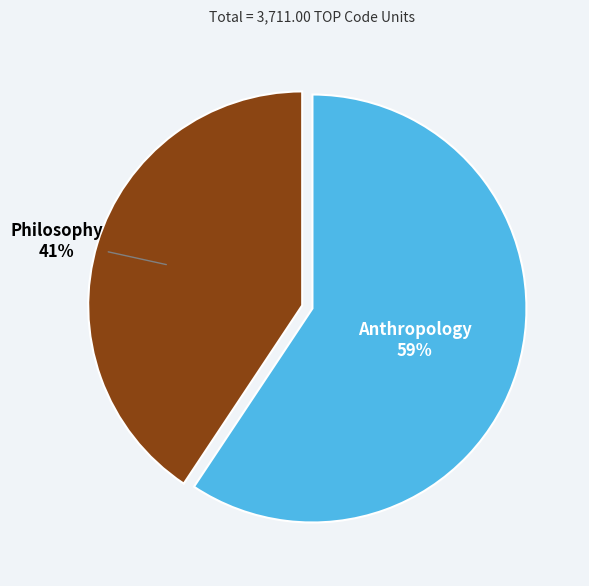

Which has a higher value, Anthropology or Philosophy?

Anthropology